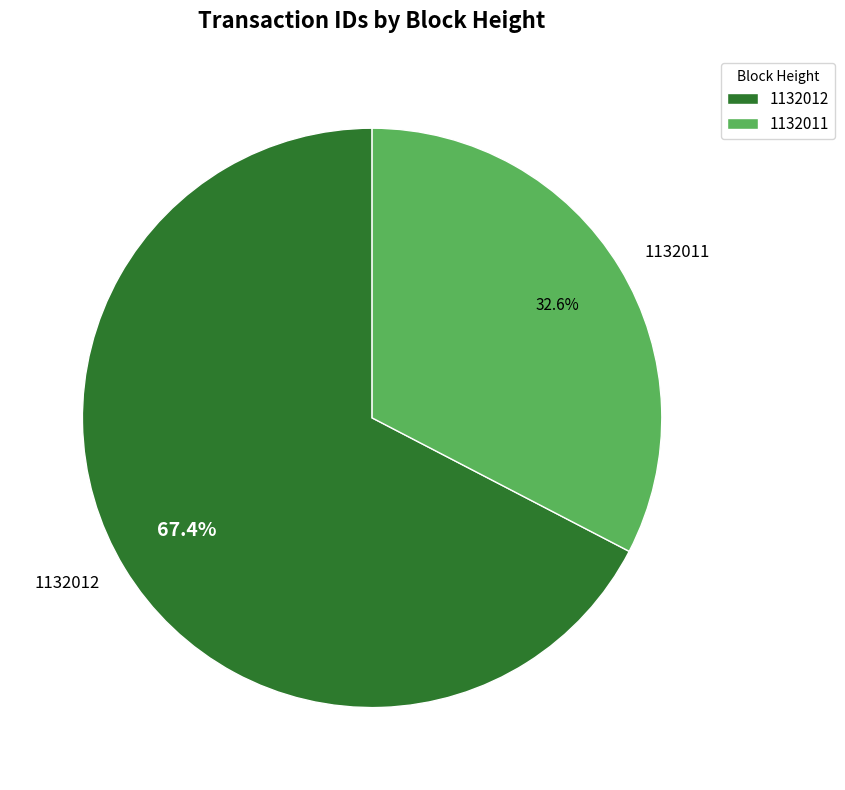

True or false: 1132011 accounts for 19% of the total.

False